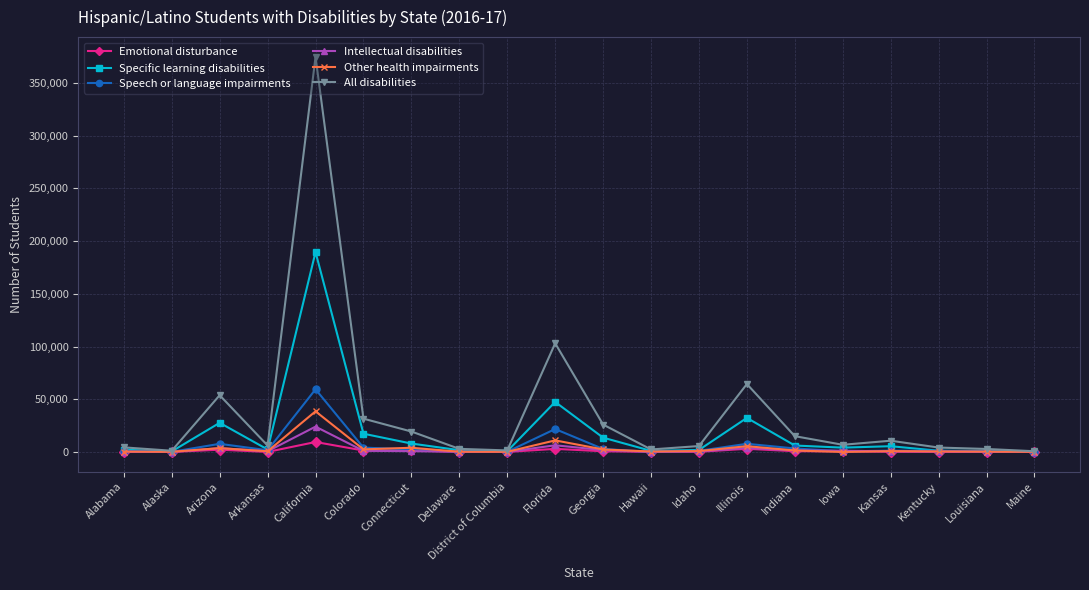

Does the chart display data point markers on the line(s)?

Yes